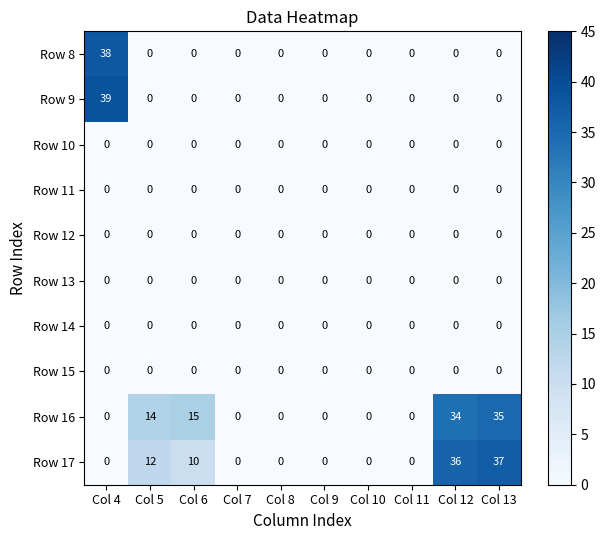

Which series changed the most between Col 5 and Col 9?

Row 16